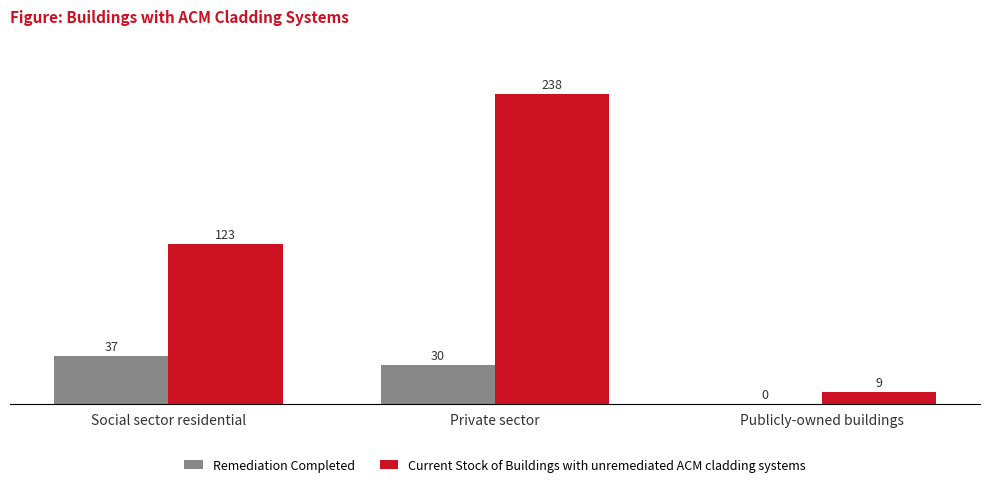

How many positive values does the Remediation Completed series have?

2